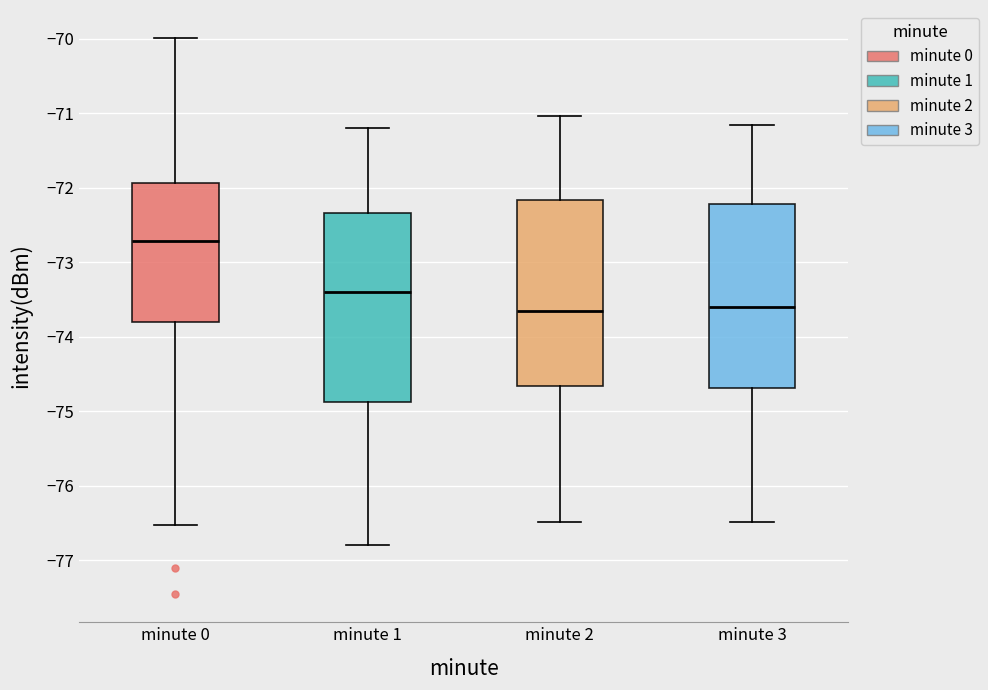

Which box's median line is the highest?

minute 0